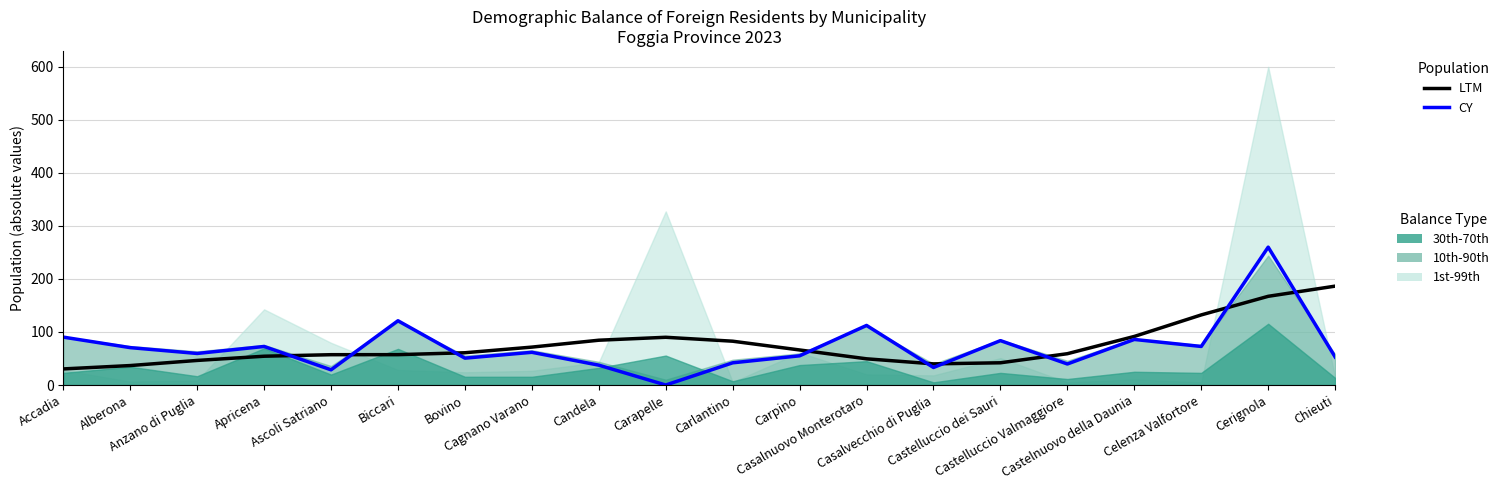

What is the difference between the highest and lowest values at Ascoli Satriano?

28.5